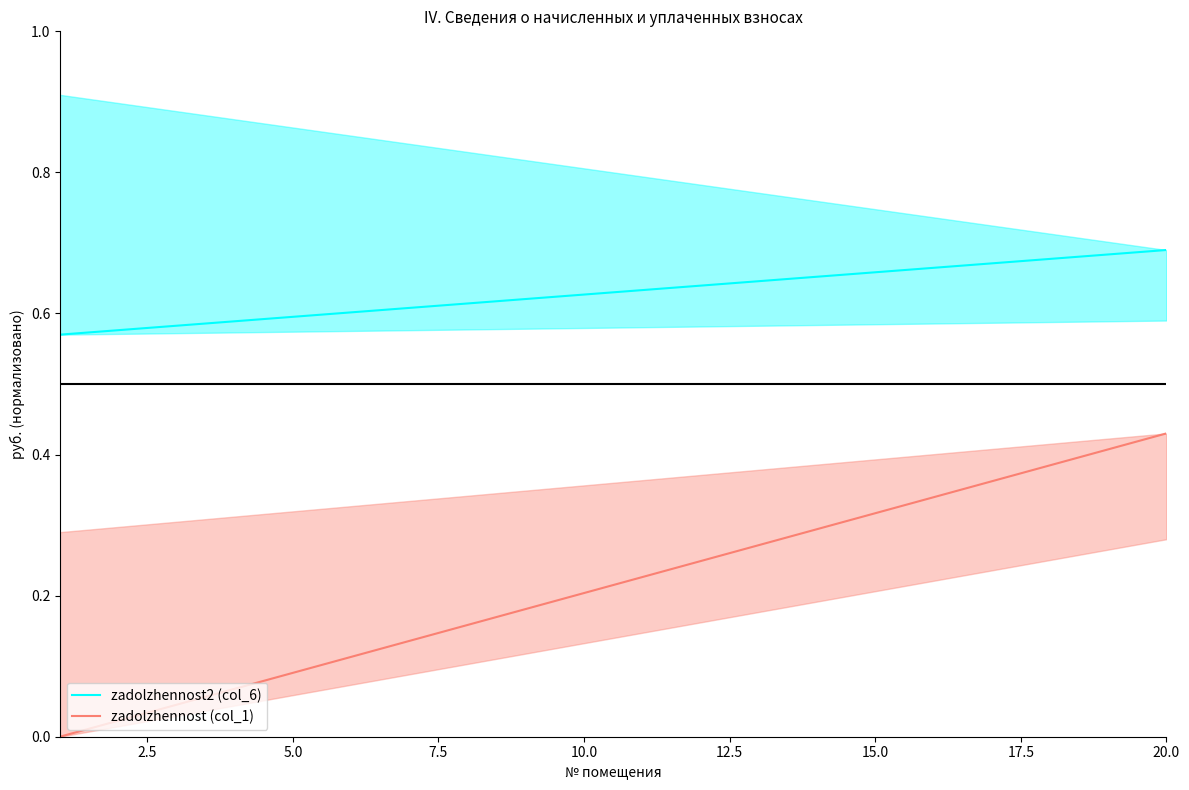

True or false: zadolzhennost (col_1) and zadolzhennost2 (col_6) cross at least once.

False